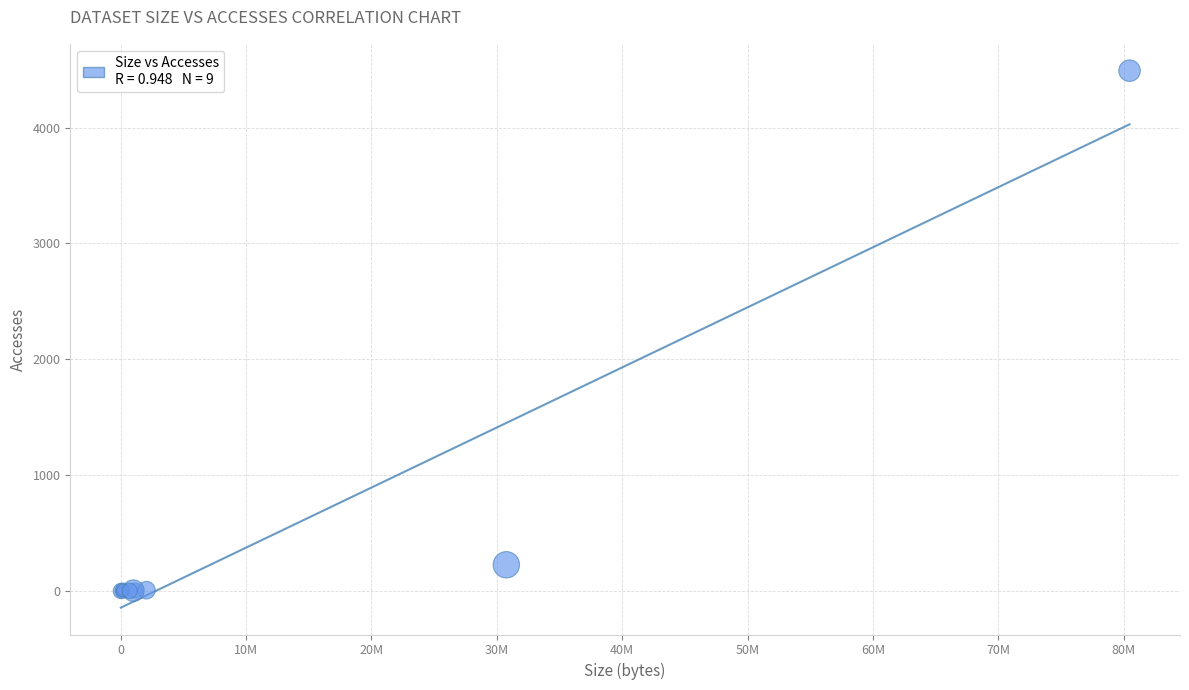

What Y value in the scatter plot is closest to 2245?

228